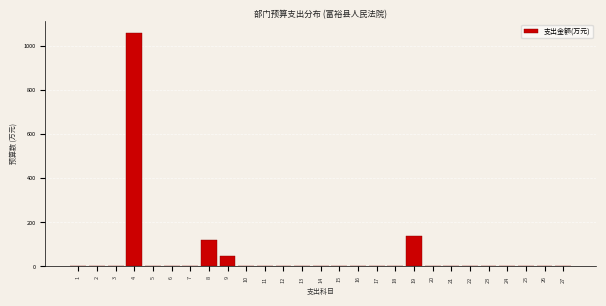

What is the maximum value shown in the chart?

1059.8